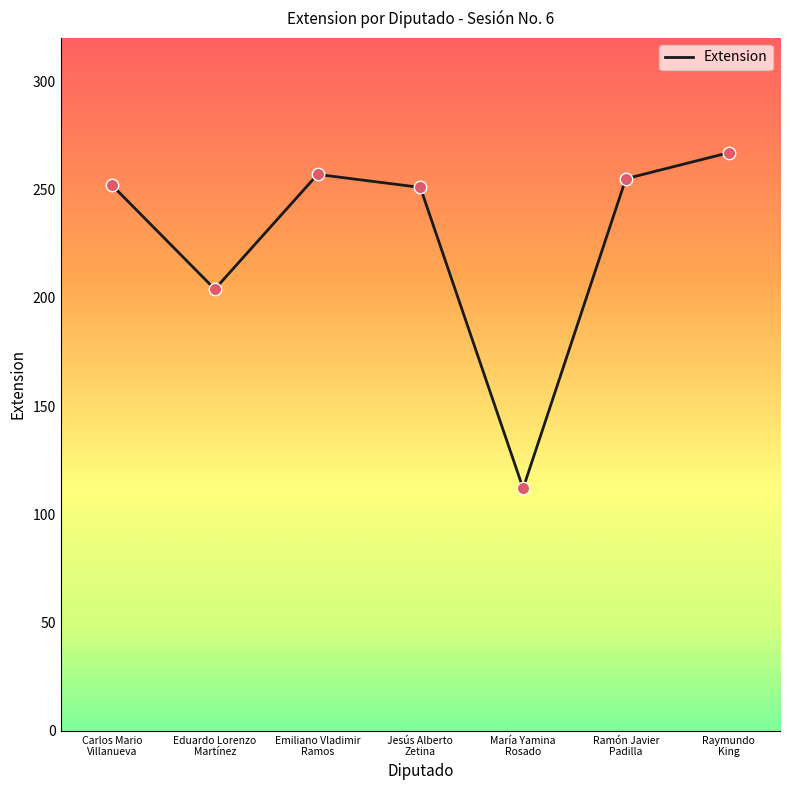

Approximately how many times larger is the value at Eduardo Lorenzo
Martínez compared to María Yamina
Rosado?

1.8